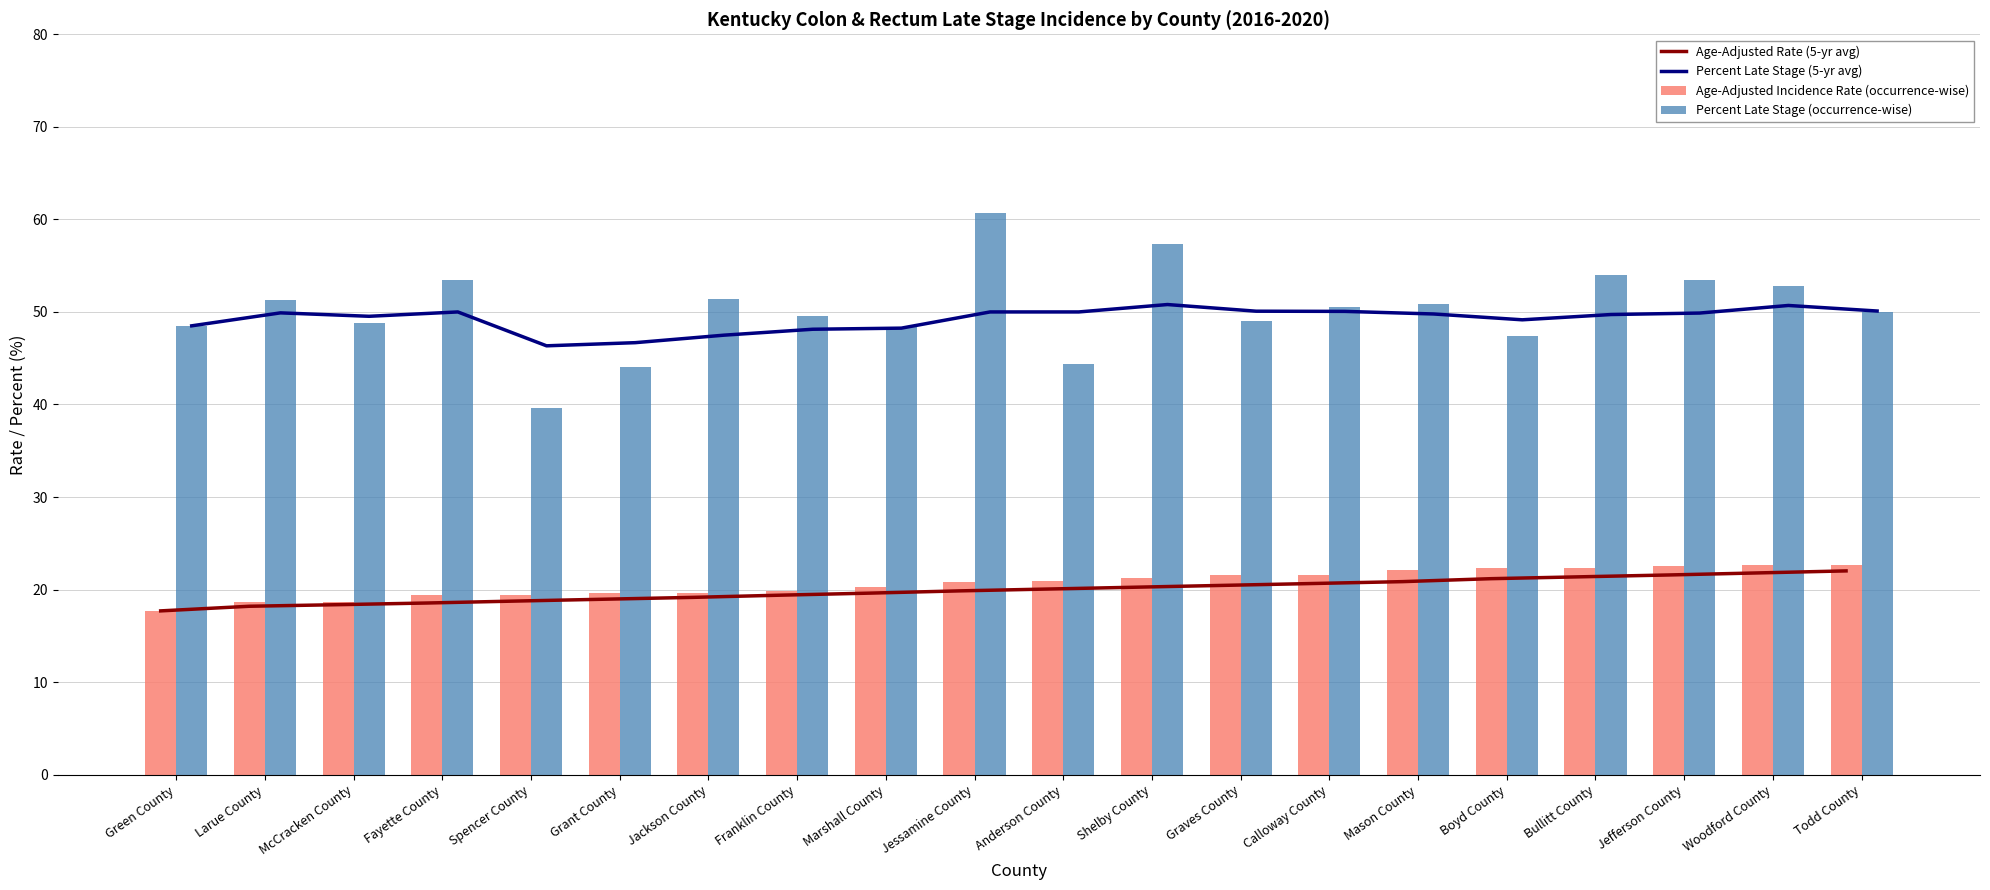

Reading left to right, list all the values displayed in this chart.

Age-Adjusted Rate (5-yr avg): Green County=17.7	Larue County=18.2	McCracken County=18.4	Fayette County=18.6	Spencer County=18.8	Grant County=19.0	Jackson County=19.2	Franklin County=19.4	Marshall County=19.6	Jessamine County=19.9	Anderson County=20.1	Shelby County=20.3	Graves County=20.5	Calloway County=20.7	Mason County=20.9	Boyd County=21.2	Bullitt County=21.4	Jefferson County=21.6	Woodford County=21.8	Todd County=22.0
Percent Late Stage (5-yr avg): Green County=48.5	Larue County=49.9	McCracken County=49.5	Fayette County=50.0	Spencer County=46.3	Grant County=46.7	Jackson County=47.5	Franklin County=48.1	Marshall County=48.2	Jessamine County=50.0	Anderson County=50.0	Shelby County=50.8	Graves County=50.1	Calloway County=50.1	Mason County=49.8	Boyd County=49.1	Bullitt County=49.7	Jefferson County=49.9	Woodford County=50.7	Todd County=50.1
Age-Adjusted Incidence Rate (occurrence-wise): Green County=17.7	Larue County=18.7	McCracken County=18.7	Fayette County=19.4	Spencer County=19.4	Grant County=19.6	Jackson County=19.6	Franklin County=19.9	Marshall County=20.3	Jessamine County=20.8	Anderson County=20.9	Shelby County=21.2	Graves County=21.6	Calloway County=21.6	Mason County=22.1	Boyd County=22.3	Bullitt County=22.3	Jefferson County=22.5	Woodford County=22.7	Todd County=22.7
Percent Late Stage (occurrence-wise): Green County=48.5	Larue County=51.3	McCracken County=48.8	Fayette County=53.5	Spencer County=39.6	Grant County=44.1	Jackson County=51.4	Franklin County=49.6	Marshall County=48.4	Jessamine County=60.7	Anderson County=44.4	Shelby County=57.3	Graves County=49.0	Calloway County=50.5	Mason County=50.9	Boyd County=47.4	Bullitt County=54.0	Jefferson County=53.5	Woodford County=52.8	Todd County=50.0